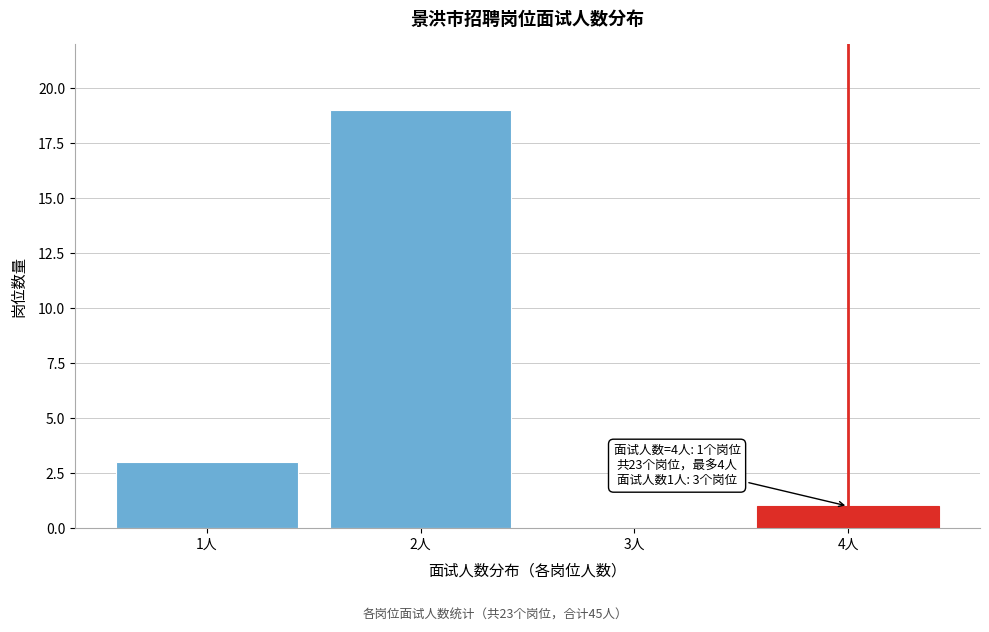

Reading left to right, list all the values displayed in this chart.

1人=3	2人=19	3人=0	4人=1